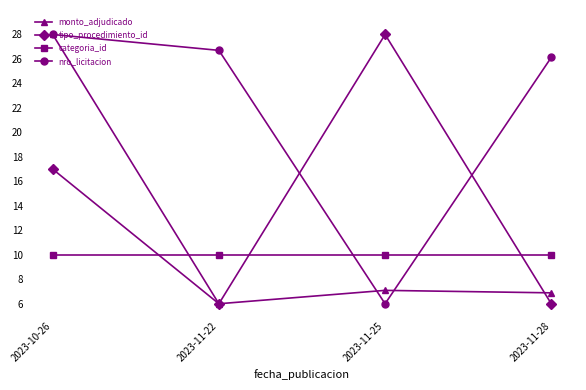

What is the difference between the maximum and second lowest values in the monto_adjudicado series?

21.1